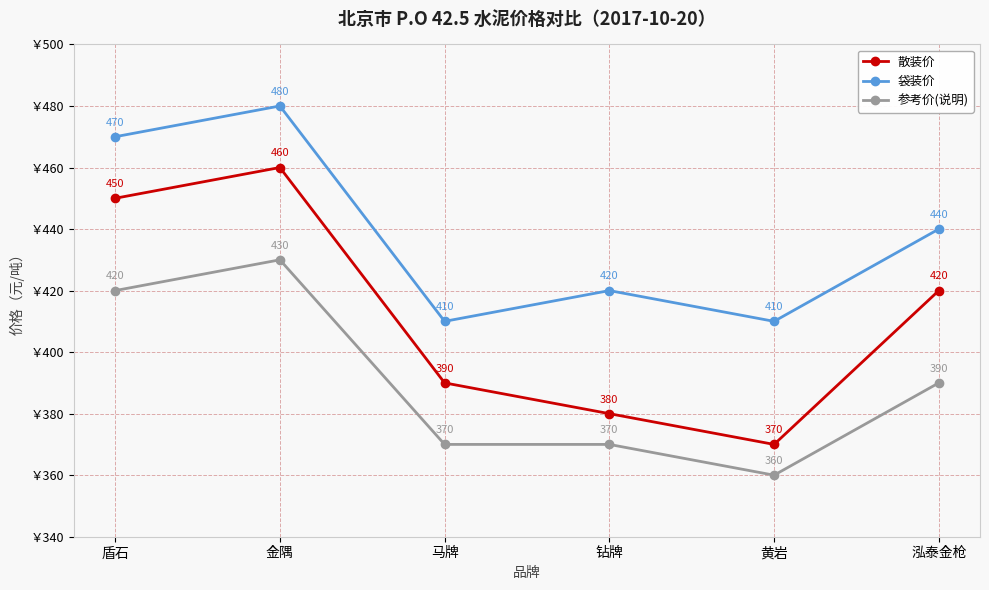

What are all the series names shown in the legend?

散装价, 袋装价, 参考价(说明)